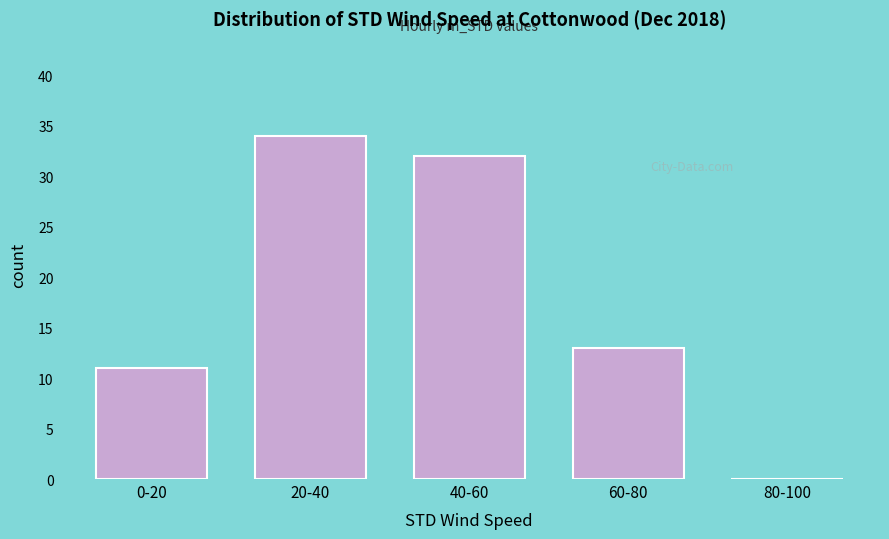

Reading right to left, list all the values displayed in this chart.

80-100=0	60-80=13	40-60=32	20-40=34	0-20=11